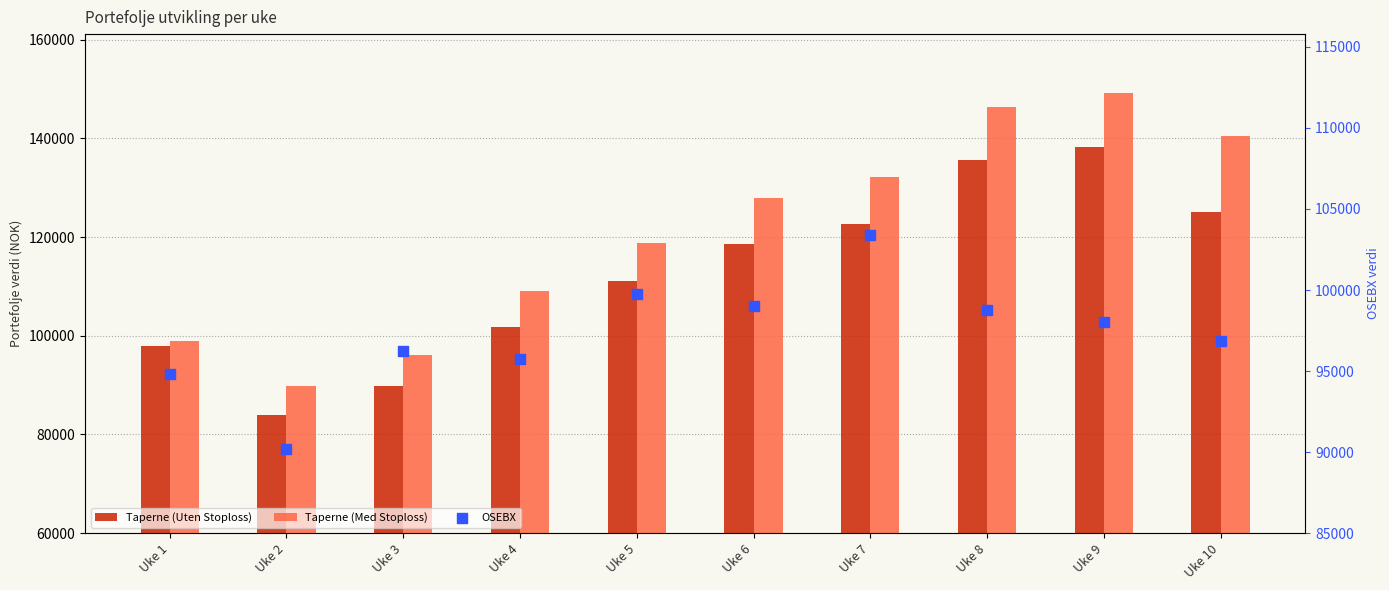

What is the total value across all series at Uke 4?

306477.4